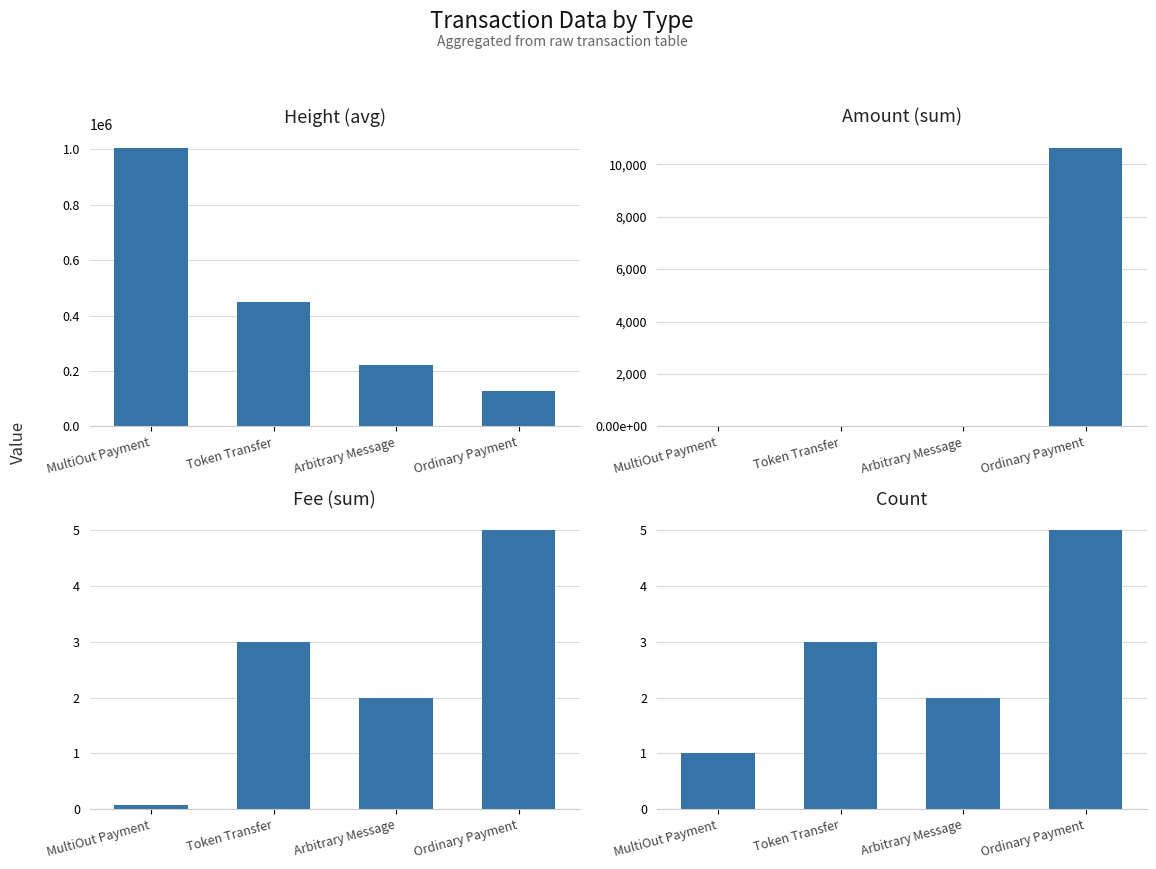

Where is Amount (sum) nearest to the value 5314?

MultiOut Payment